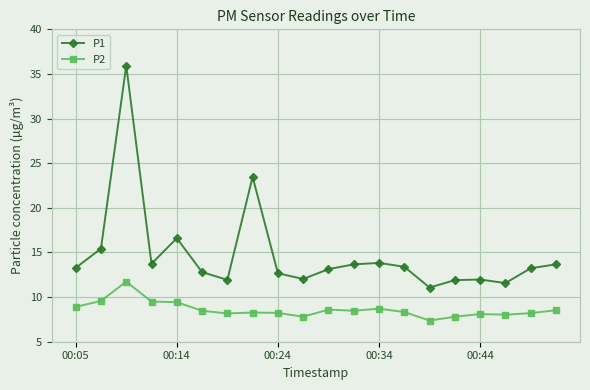

True or false: P1 and P2 cross at least once.

False